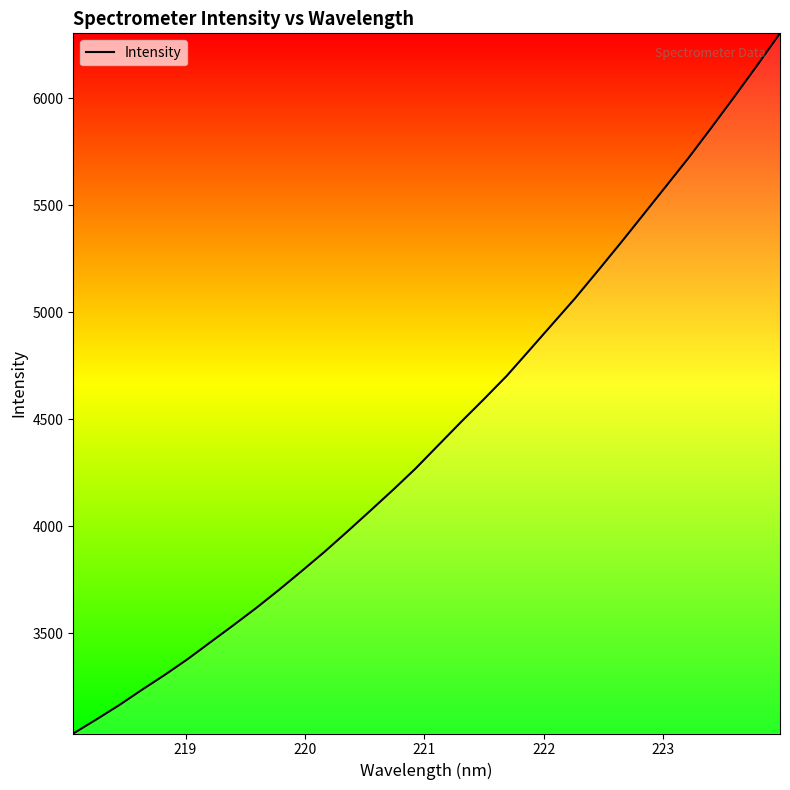

What is the minimum value shown in the chart?

3031.4